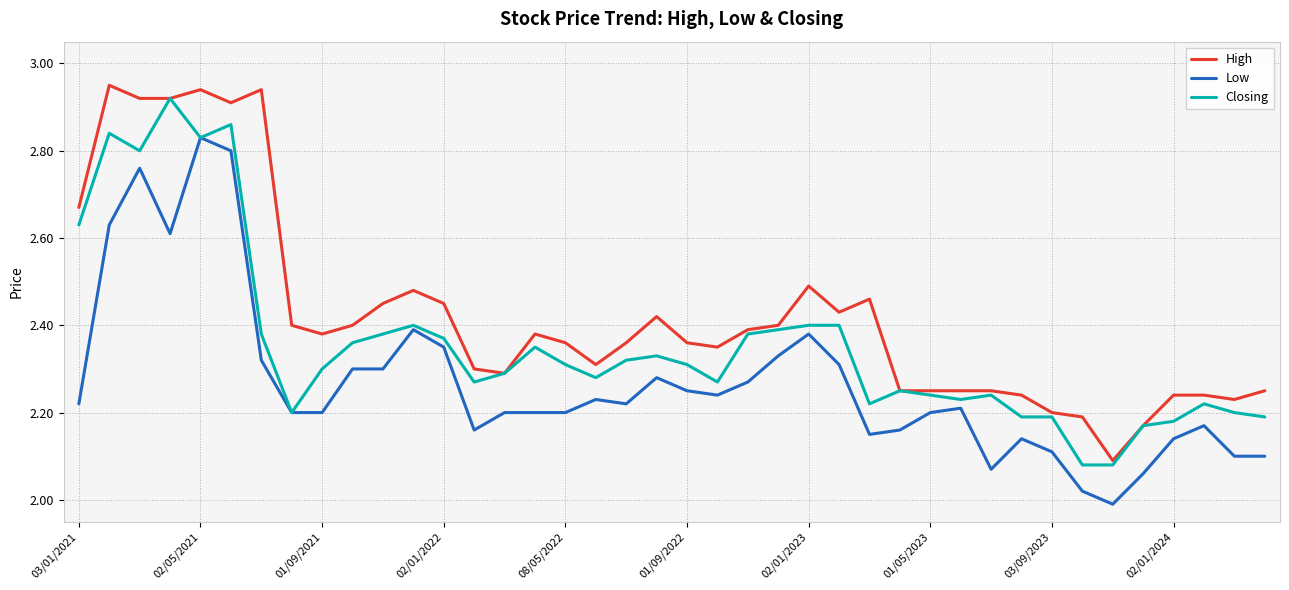

Rank the series by their average value, from highest to lowest.

High, Closing, Low